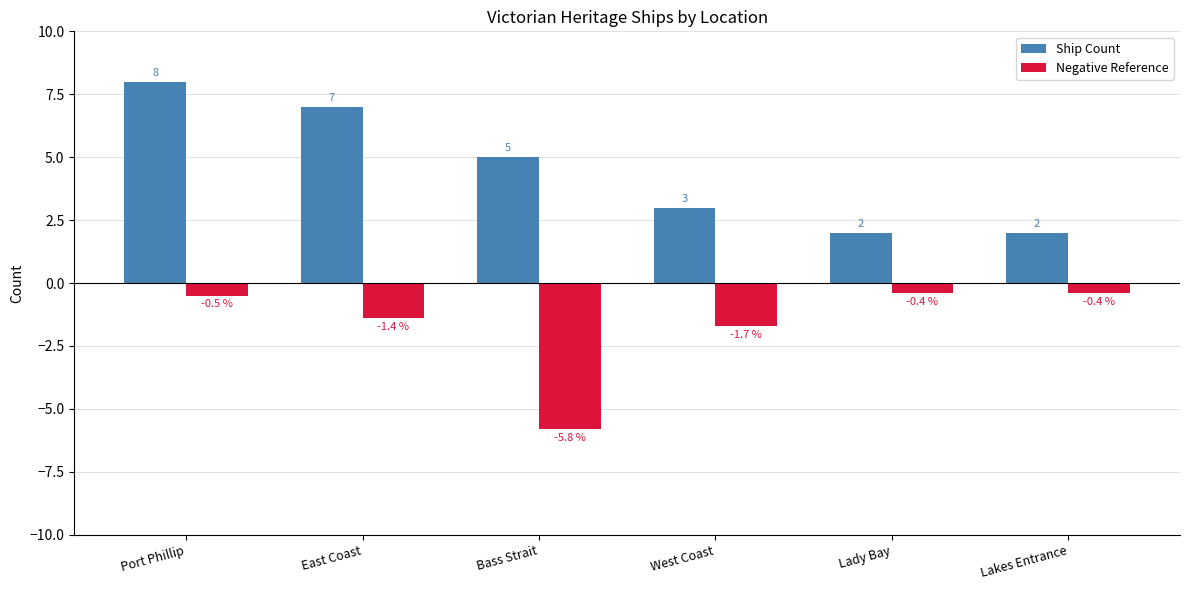

Which series has the widest spread of values?

Ship Count